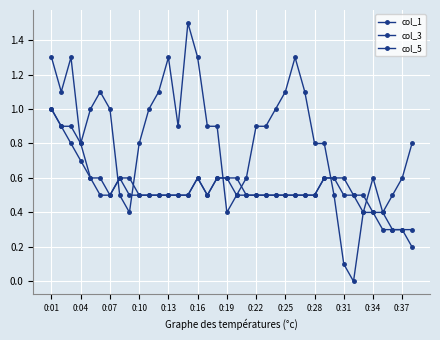

Where is the first local maximum for col_1?

0:22